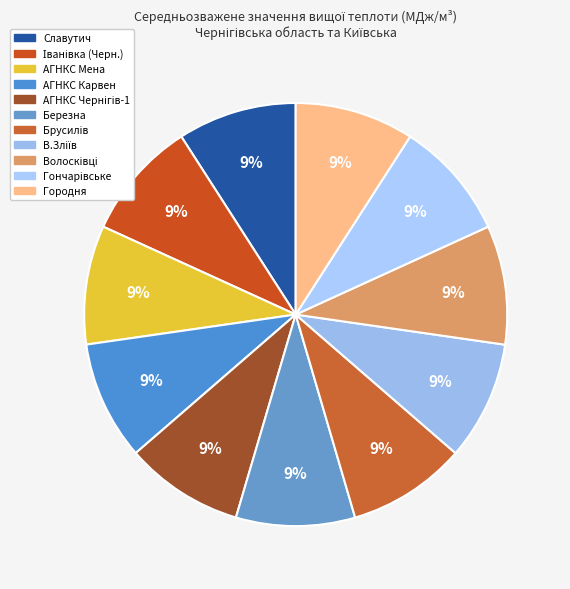

What is the smallest slice in the pie chart?

АГНКС Чернігів-1